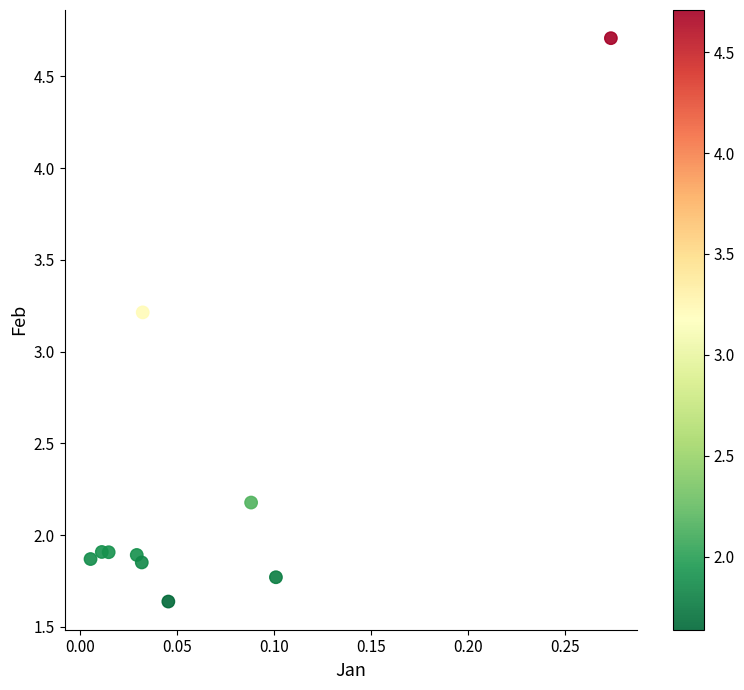

What Y value in the scatter plot is closest to 3?

3.2